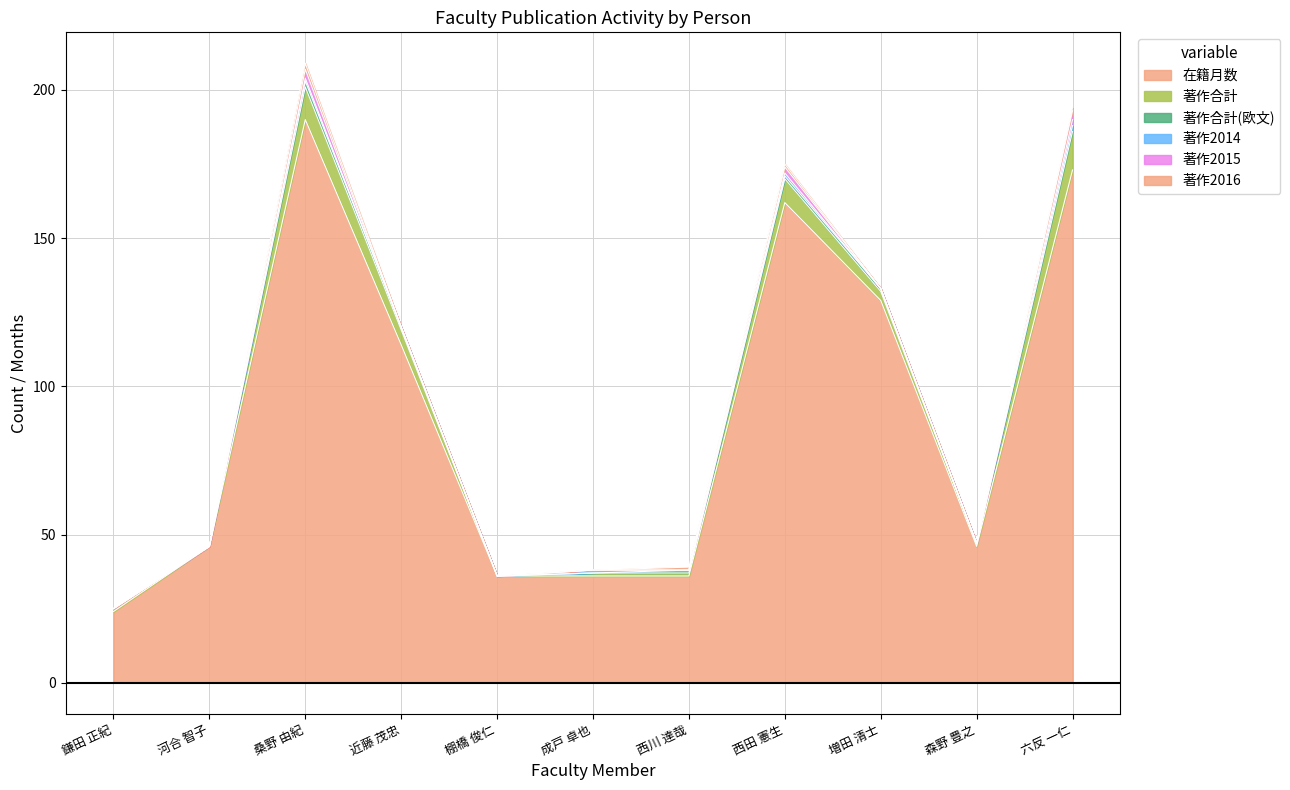

At which category is the sum across all series the highest?

桑野 由紀